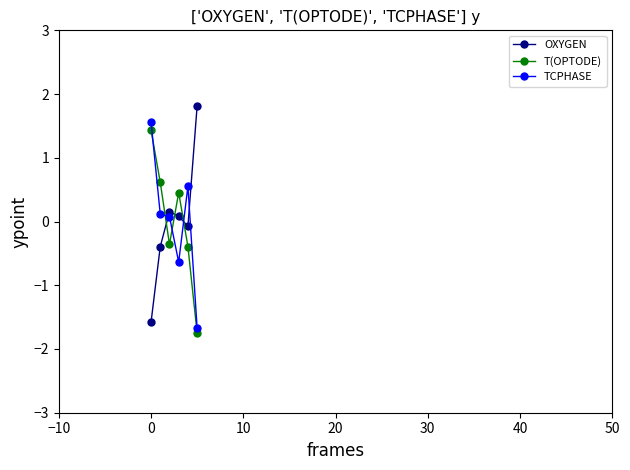

At how many categories does at least one series exceed 0?

6